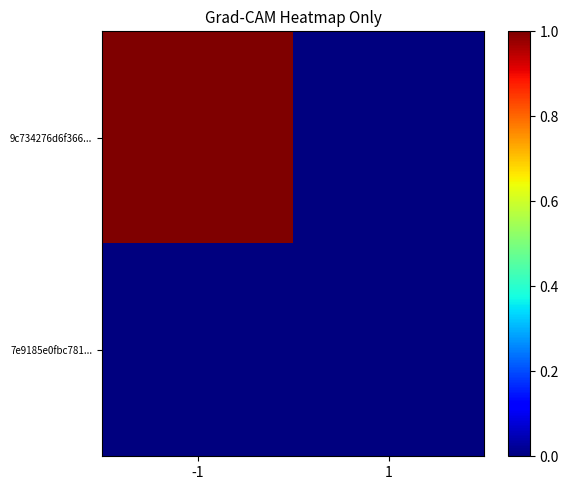

Reading left to right, what are all the values shown in this chart?

9c734276d6f366...: -1=1	1=0
7e9185e0fbc781...: -1=0	1=0